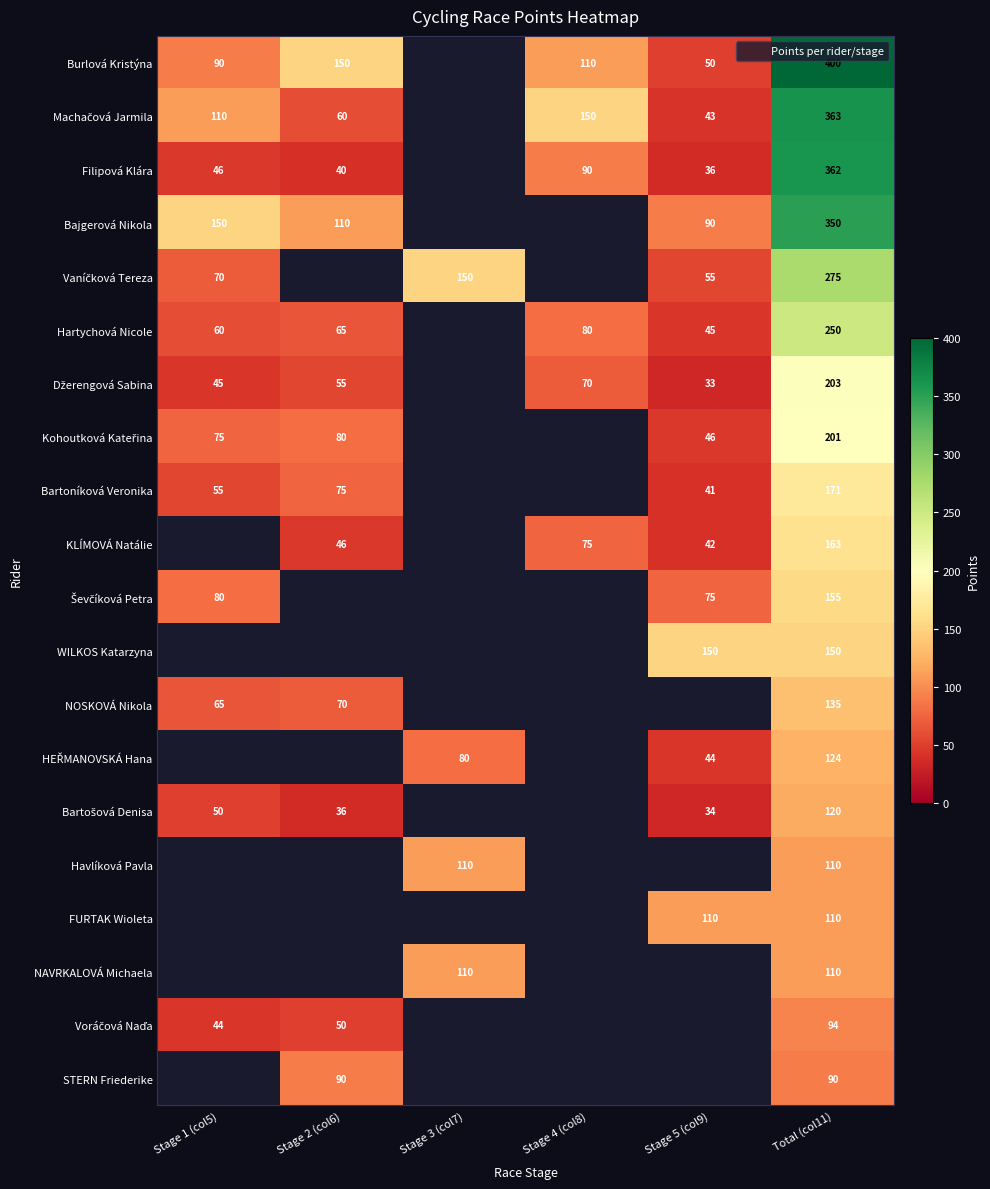

How many categories are shown in the chart?

6